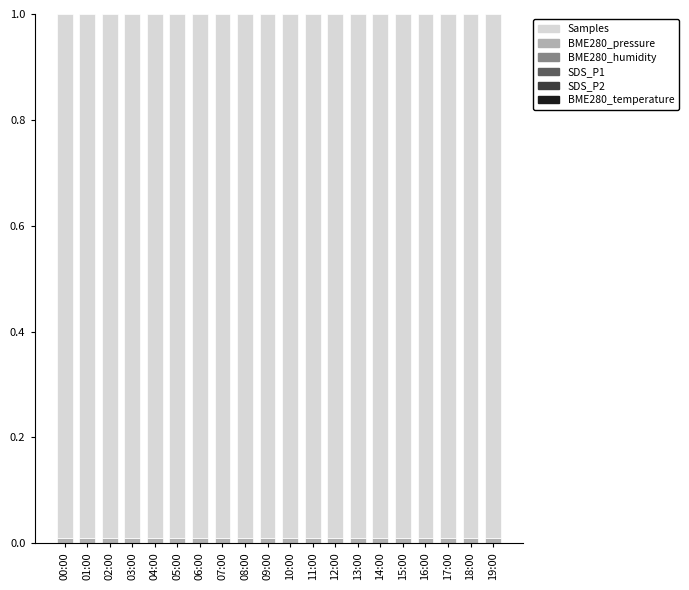

Rank the series at 19:00 from highest to lowest value.

Samples, BME280_pressure, BME280_humidity, BME280_temperature, SDS_P1, SDS_P2